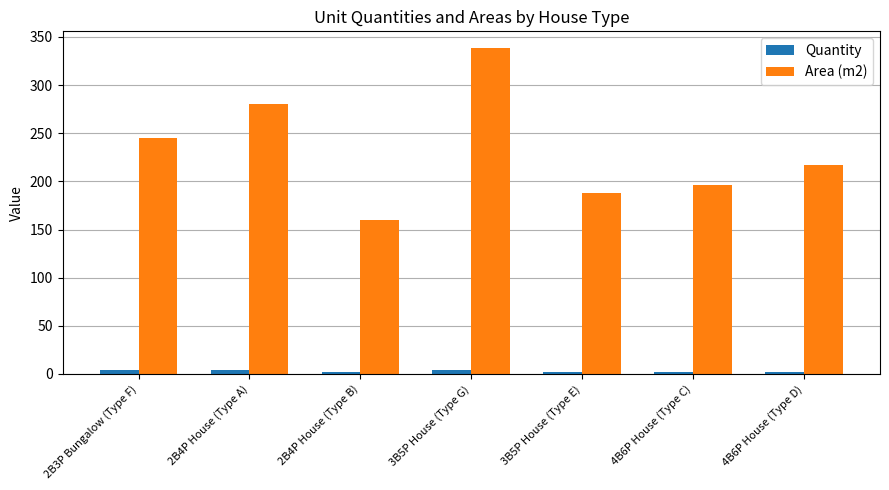

Is the value of Area (m2) at 3B5P House (Type E) greater than the value of Quantity at 2B4P House (Type A)?

Yes